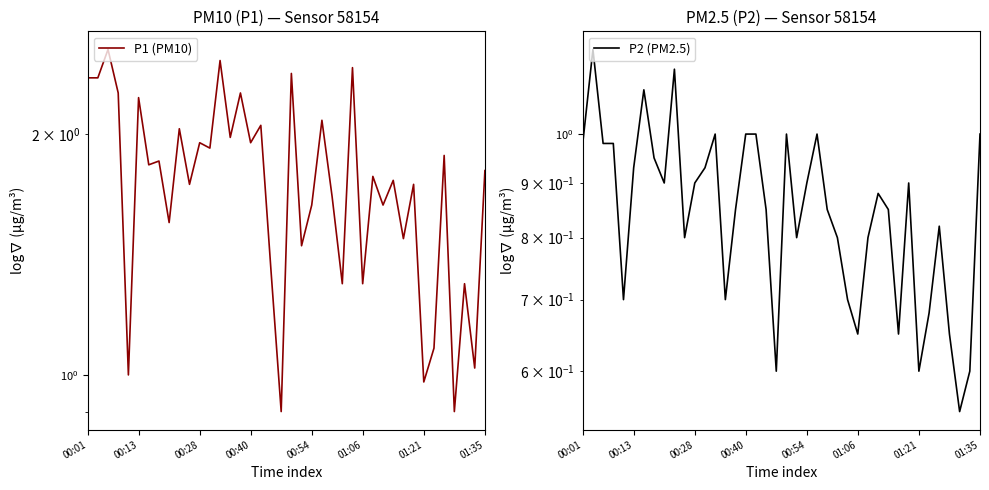

What position from the left is 14?

15